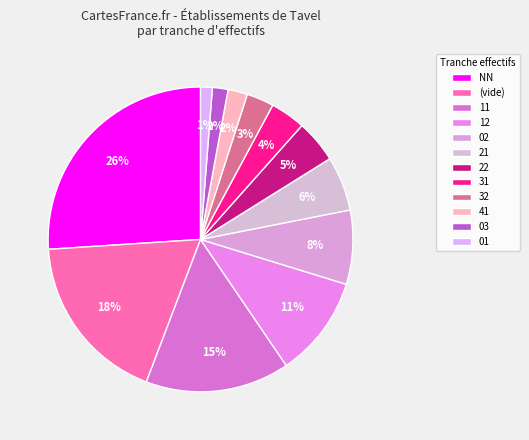

What is the total percentage of 02 and 22?

12.4%